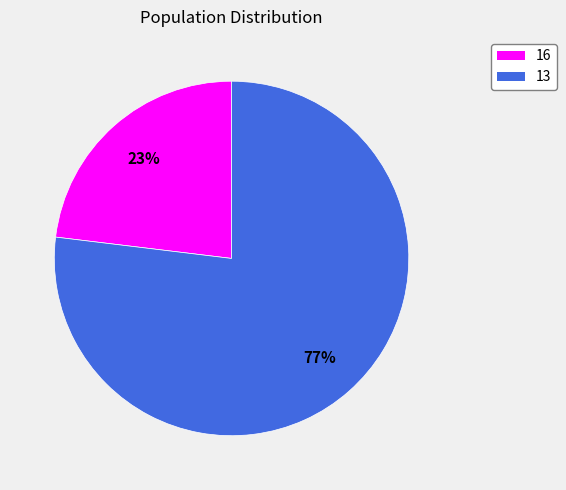

Which category has the smallest portion of the pie?

16